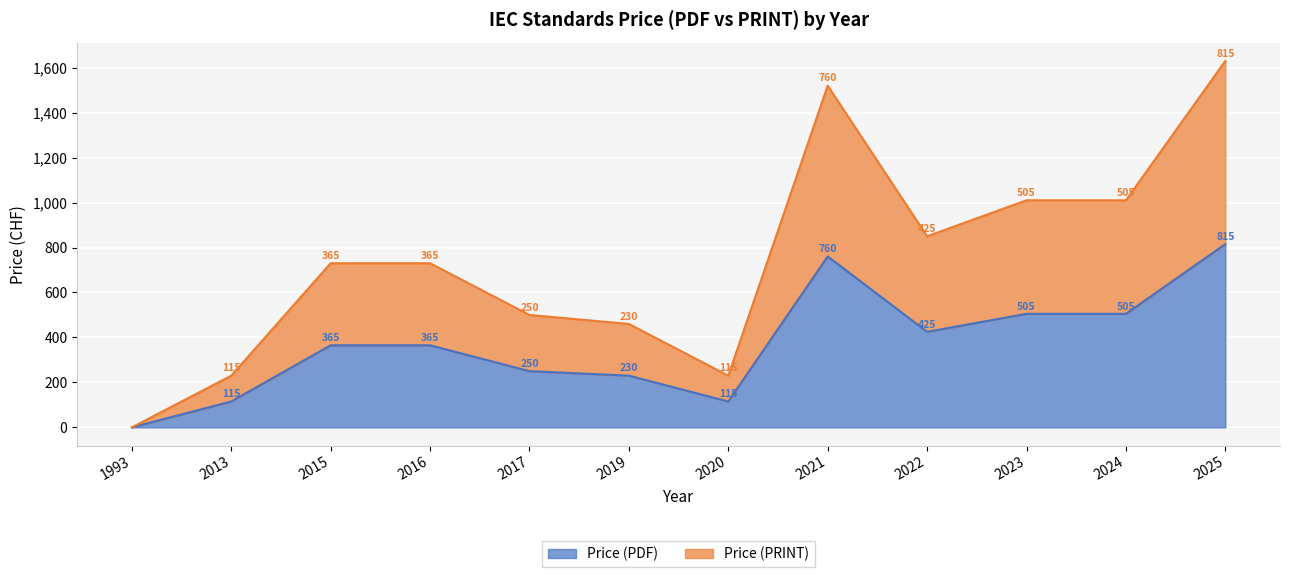

What is the spread (max minus min) of values at 2013?

115